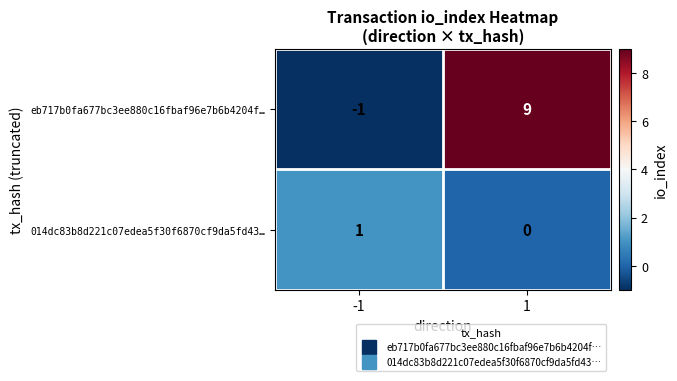

Is it true that eb717b0fa677bc3ee880c16fbaf96e7b6b4204f… equals -2 at -1?

False